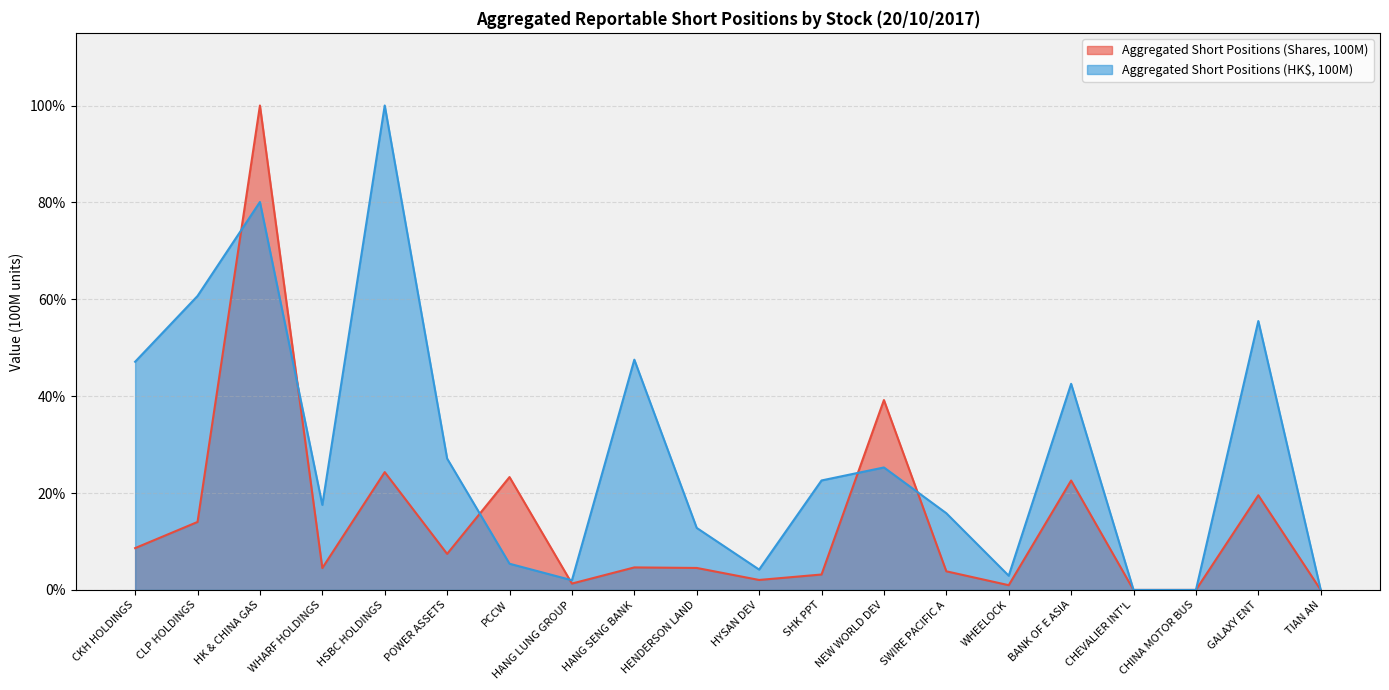

Which series has the largest range (max minus min)?

Aggregated Short Positions (Shares, 100M)